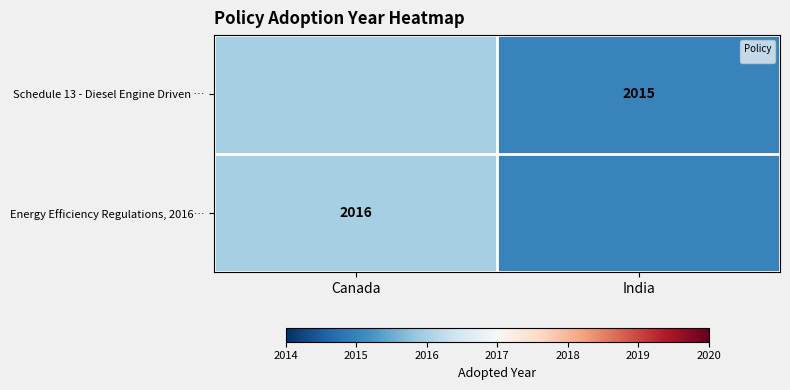

How many positive values does the Energy Efficiency Regulations, 2016… series have?

1